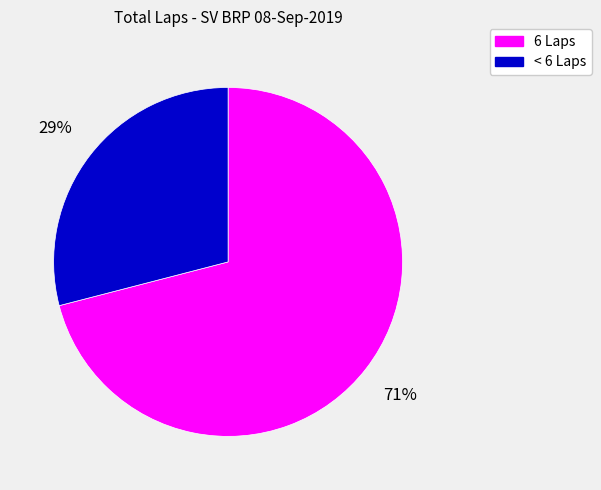

Rank the categories by value from highest to lowest.

6 Laps, < 6 Laps